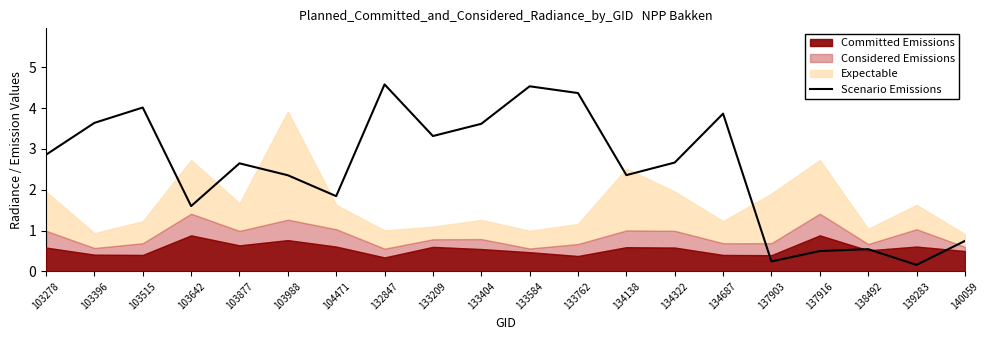

At which label is the value closest to 2?

104471